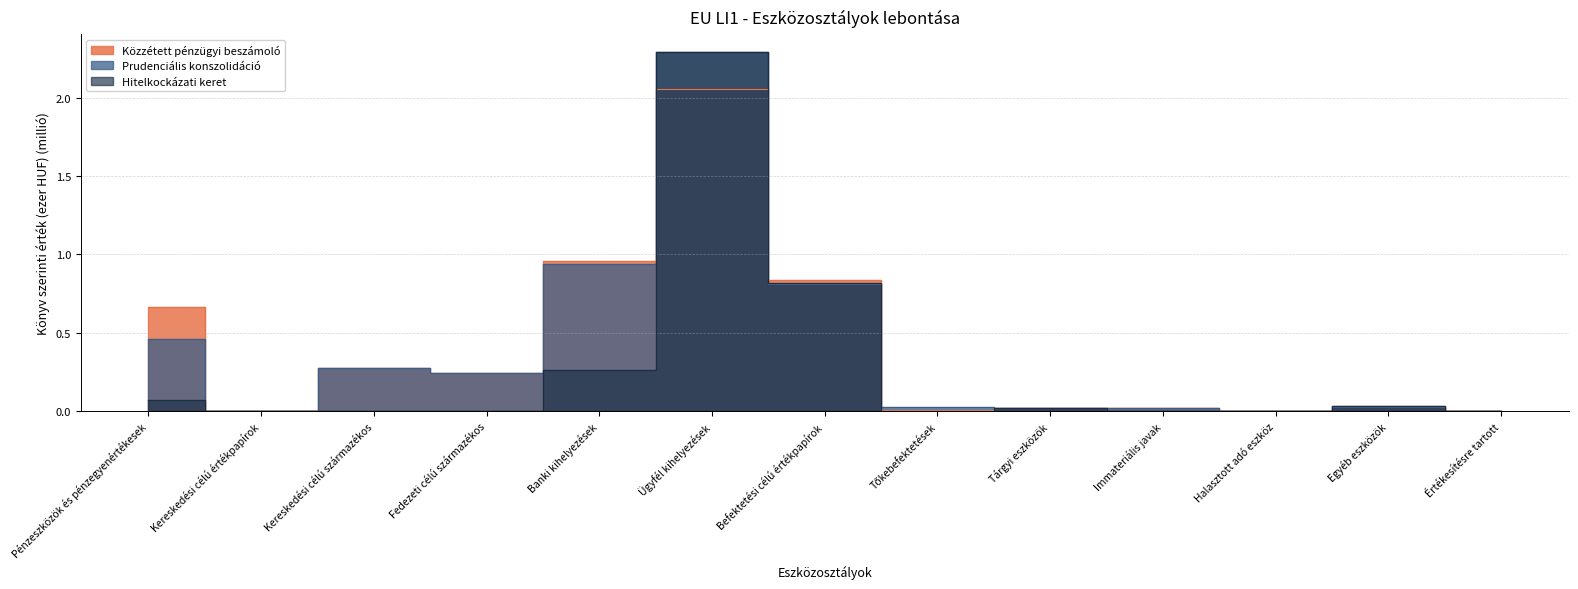

Reading right to left, extract all data points from this chart.

Közzétett pénzügyi beszámoló: 0.0	0.0	0.0	0.0	0.0	0.0	0.8	2.1	1.0	0.2	0.3	0.0	0.7
Prudenciális konszolidáció: 0.0	0.0	0.0	0.0	0.0	0.0	0.8	2.3	0.9	0.2	0.3	0.0	0.5
Hitelkockázati keret: 0.0	0.0	0.0	0.0	0.0	0.0	0.8	2.3	0.3	0.0	0.0	0.0	0.1